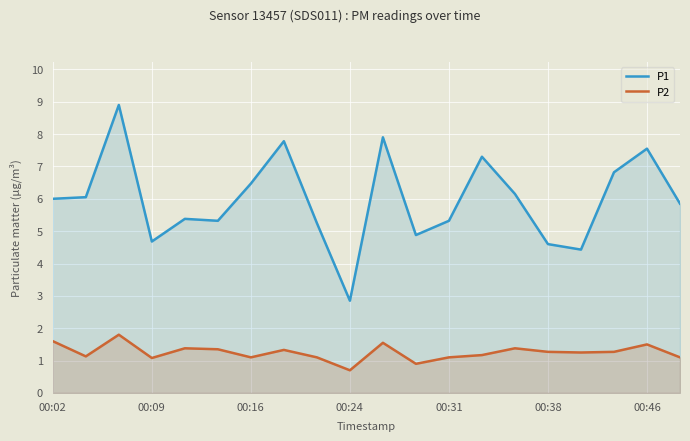

True or false: P1 has a value of 3.6 at 8.

False